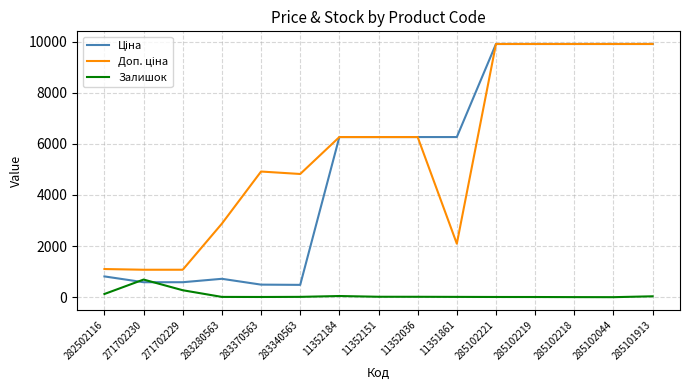

What is the sum of the Залишок values at 285102221 and 282502116?

133.0